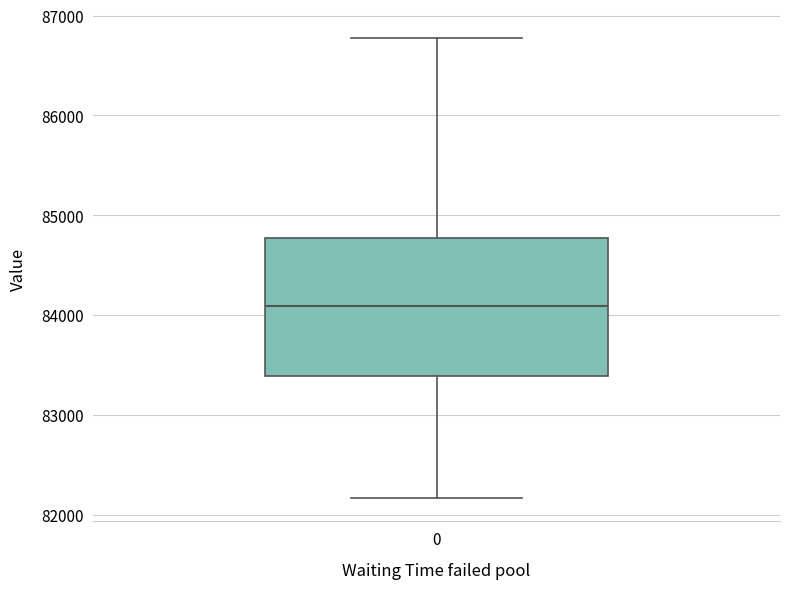

Read this box plot against the y-axis: the position of the median line, the range covered by the box, and the ends of both whiskers. The values are not printed on the chart, so give them approximately, as read against the axis.

median 84100, box 83400 to 84800, whiskers 82200 to 86800